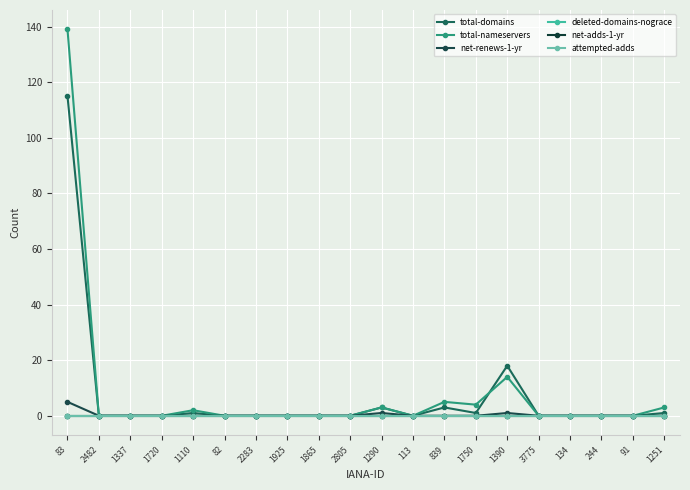

Which series has the largest range (max minus min)?

total-nameservers